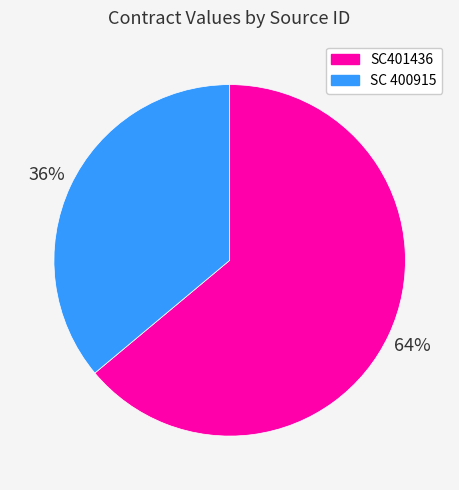

To the nearest percent, what percentage of the pie is SC 400915?

36%